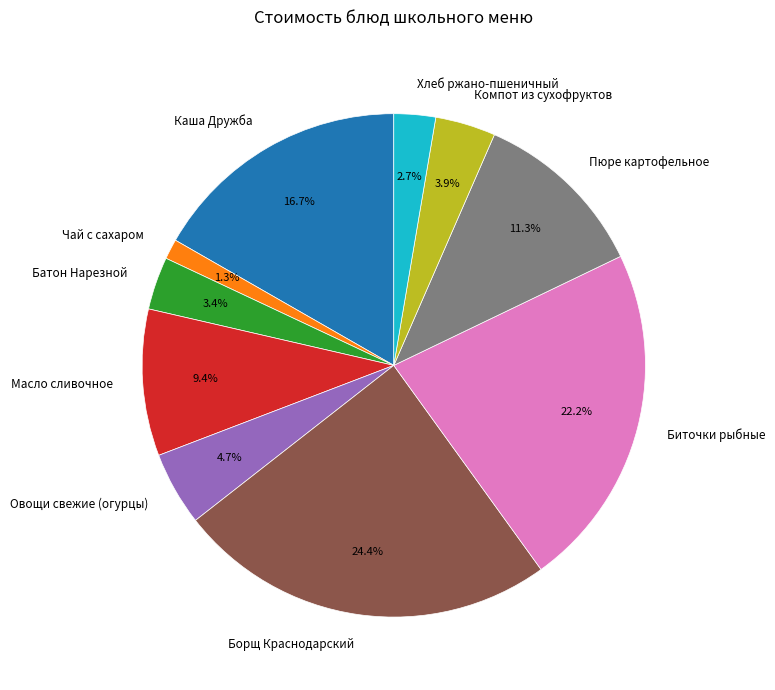

The Чай с сахаром slice represents 1% of the pie. True or false?

True